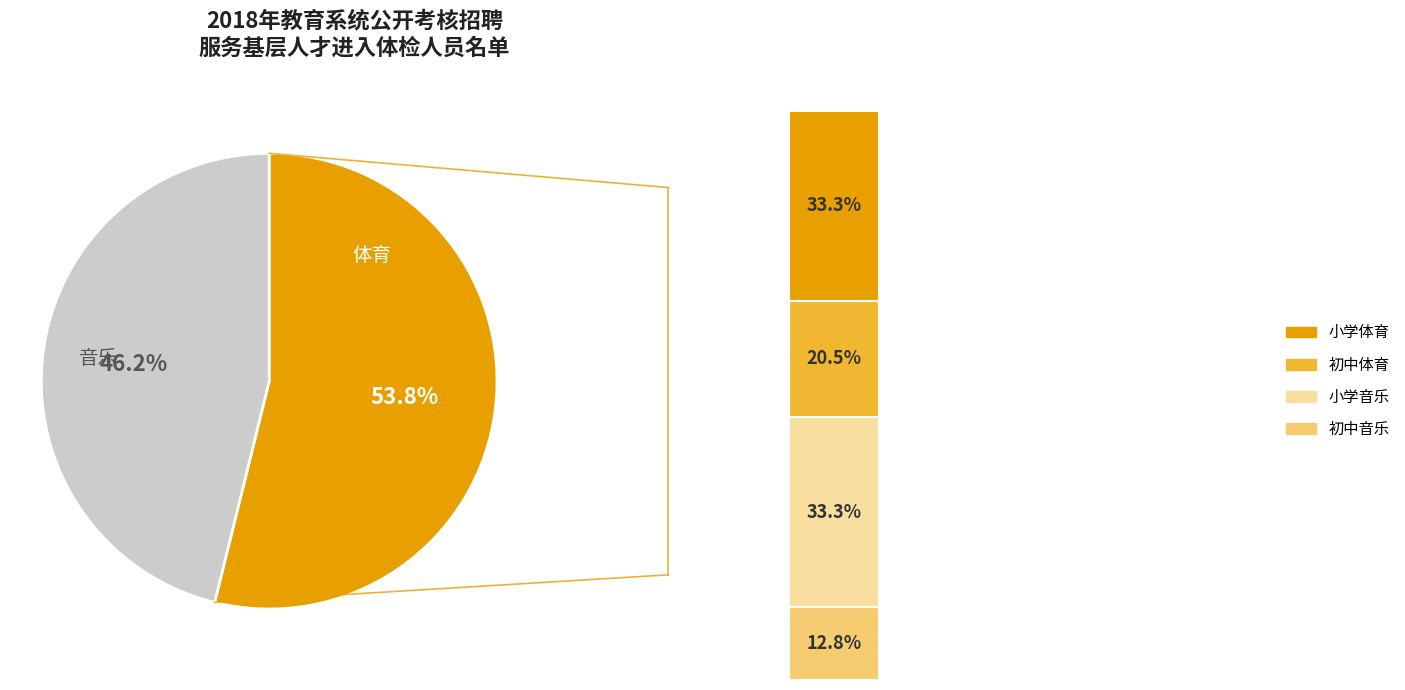

What percentage is NOT represented by 小学体育?

66.7%